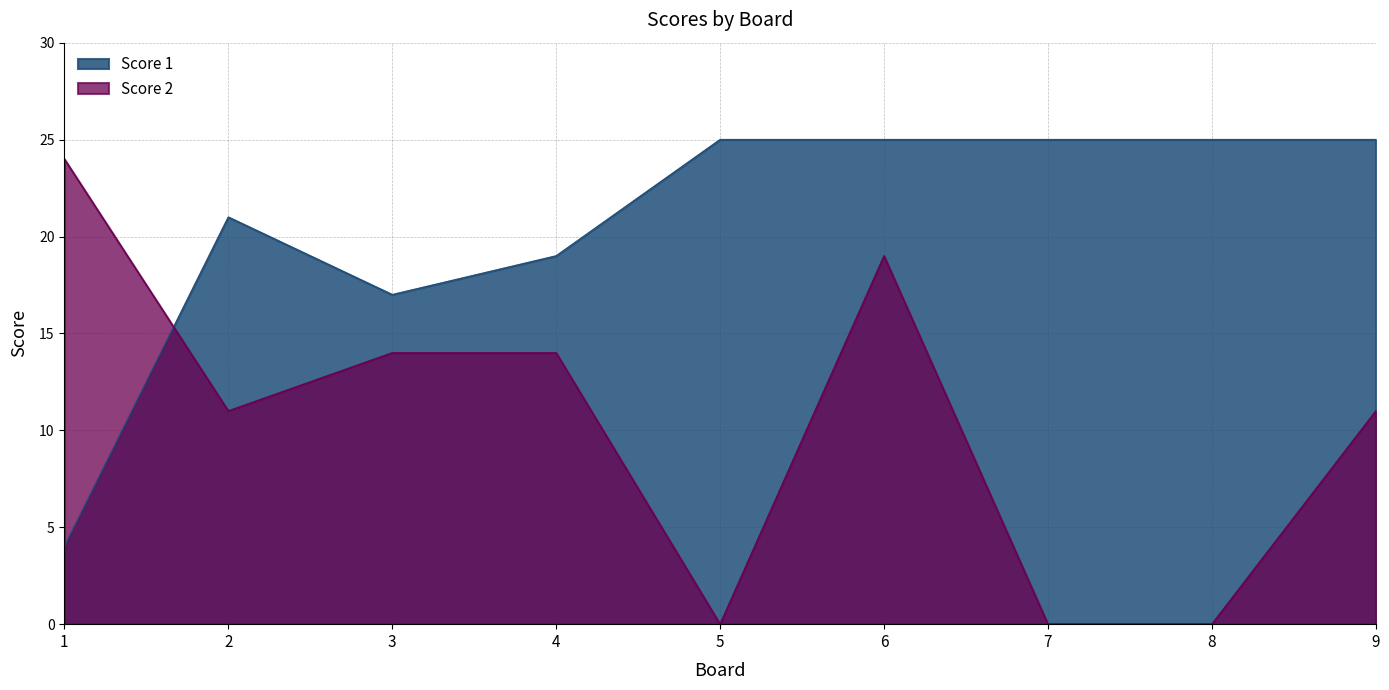

In Score 1, how many points are higher than both neighbors (excluding endpoints)?

1